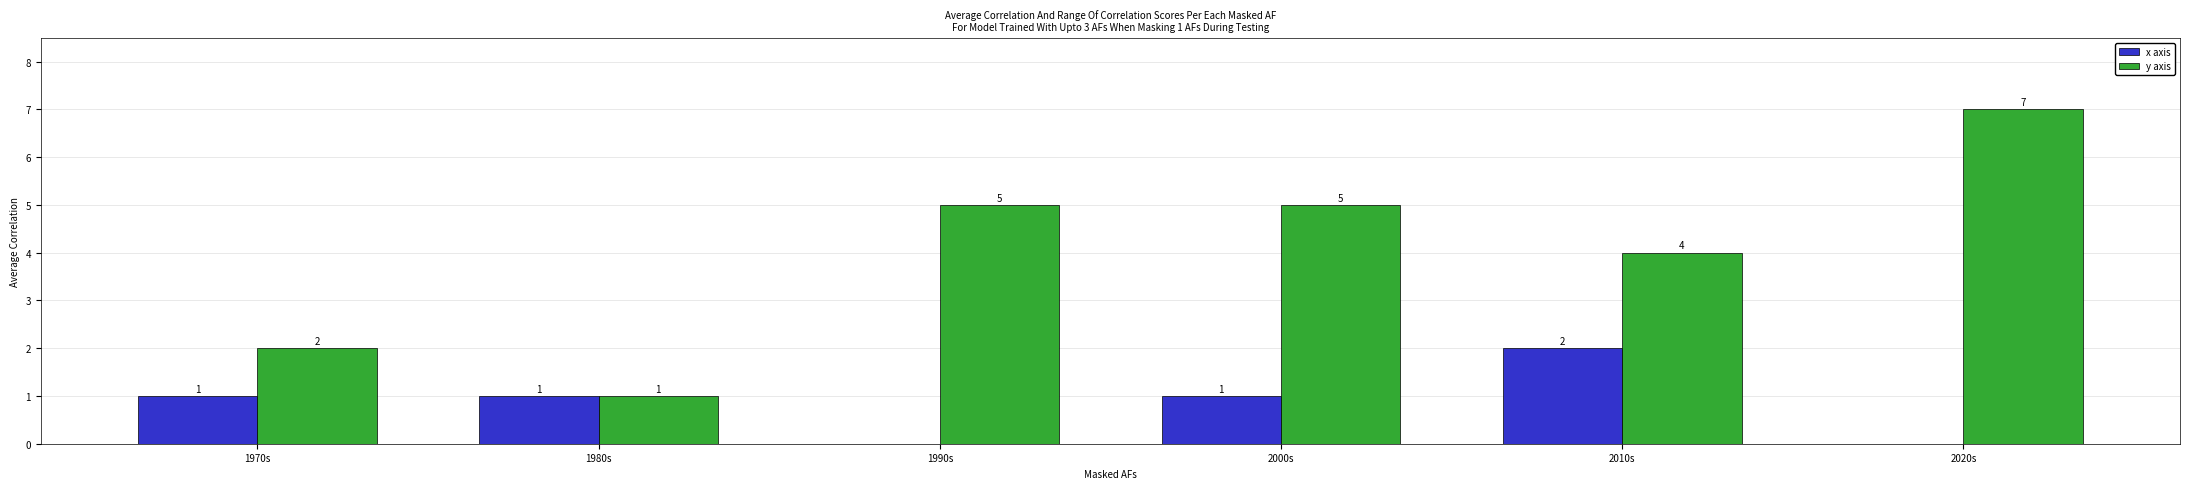

What are all the series names shown in the legend?

x axis, y axis